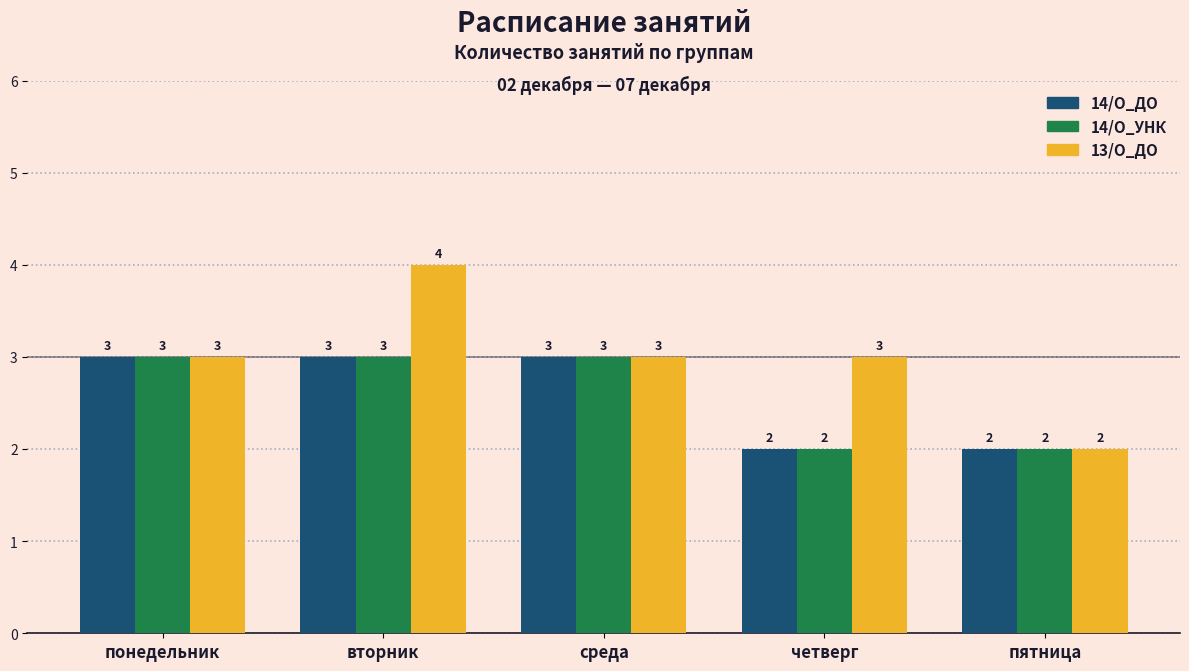

What is the sum of the 14/О_УНК values at пятница and вторник?

5